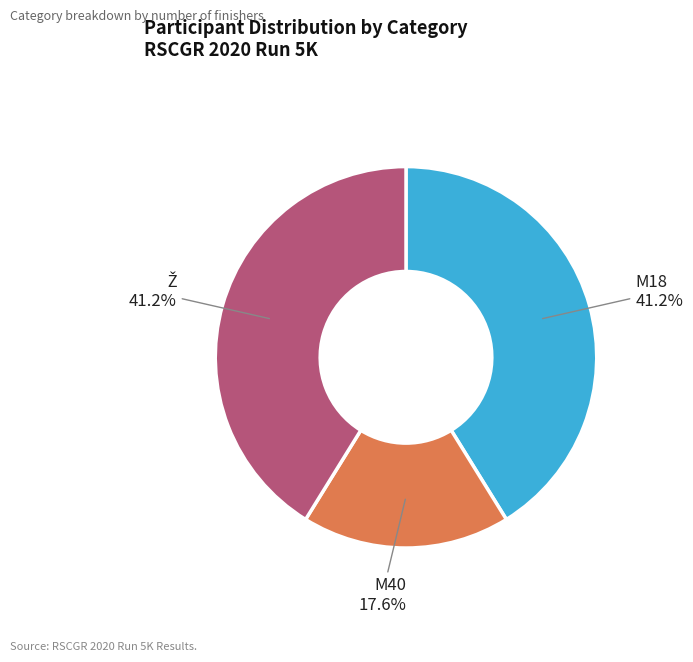

To the nearest percent, what is the difference between the largest and smallest slice percentages?

24%